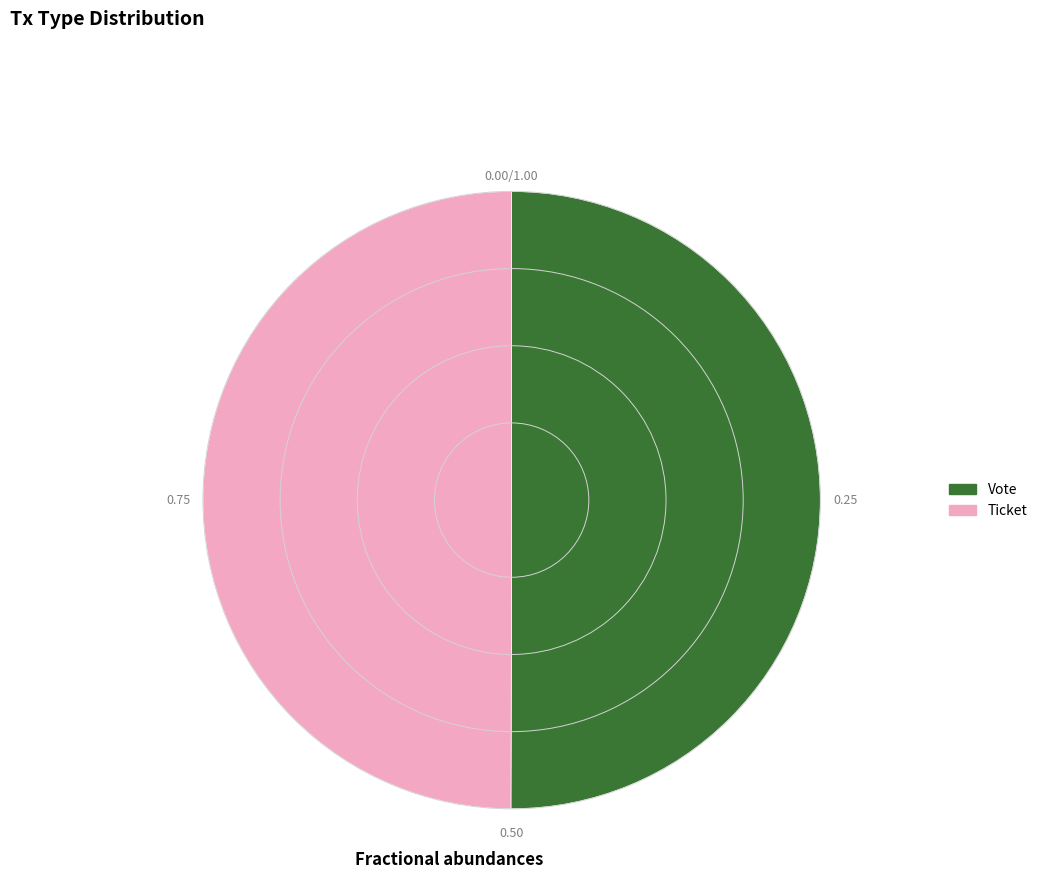

Approximately how many times larger is the value at Vote compared to Ticket?

1.0